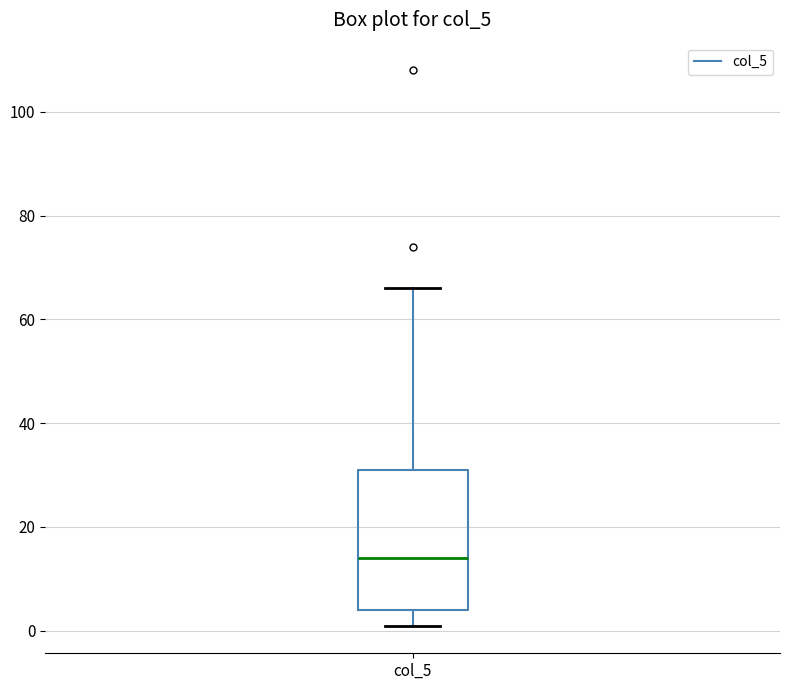

Read this box plot against the y-axis: the position of the median line, the range covered by the box, and the ends of both whiskers. The values are not printed on the chart, so give them approximately, as read against the axis.

median 14, box 4 to 32, whiskers 2 to 66